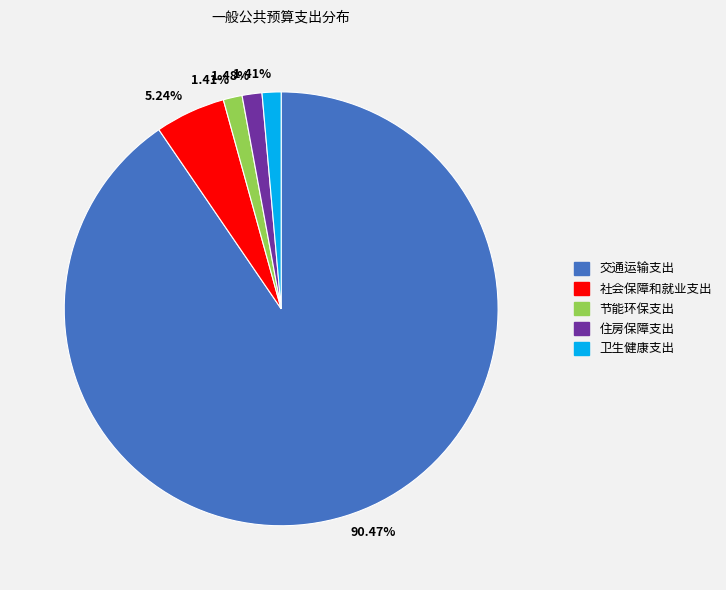

How many segments does this pie chart have?

5